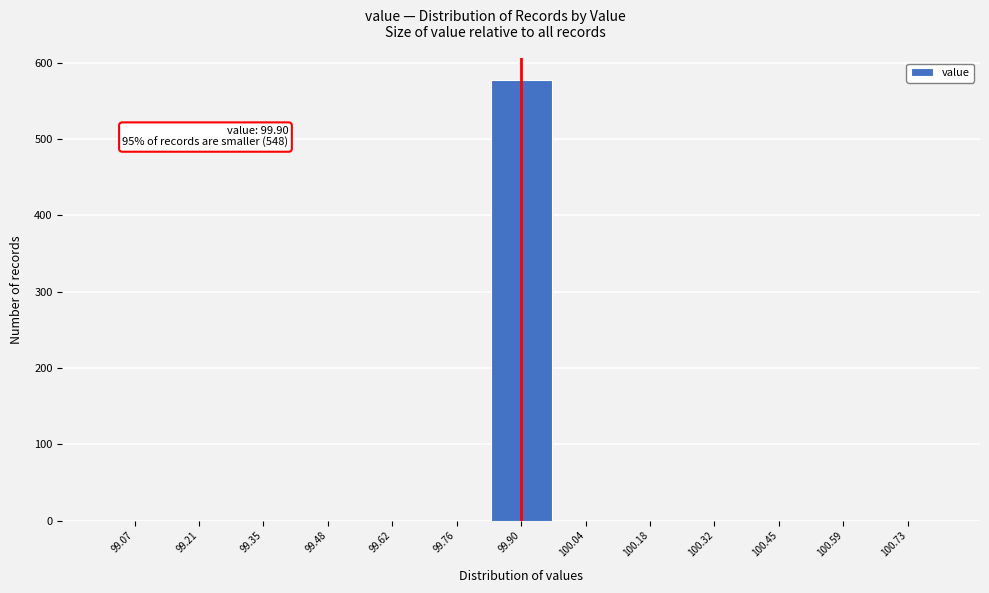

Over which range of the x-axis is the bar tallest?

99.84 to 99.96